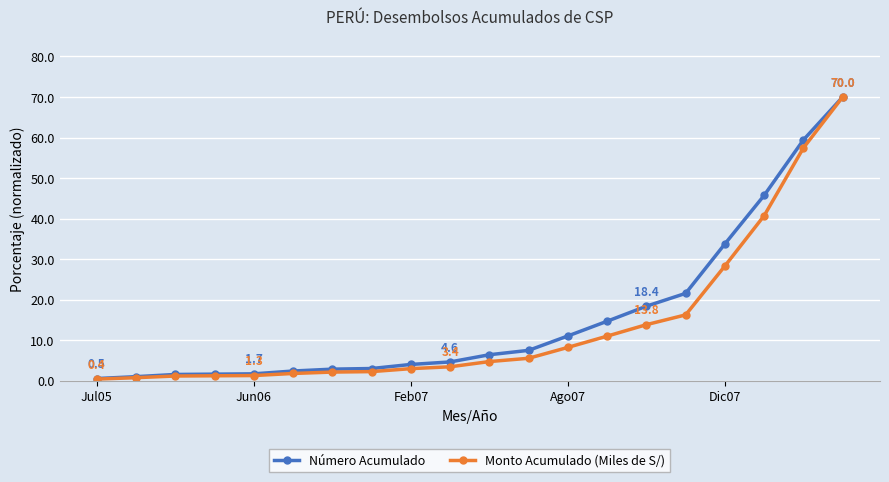

What is the value of the Número Acumulado point at the 16th from the left?

21.6